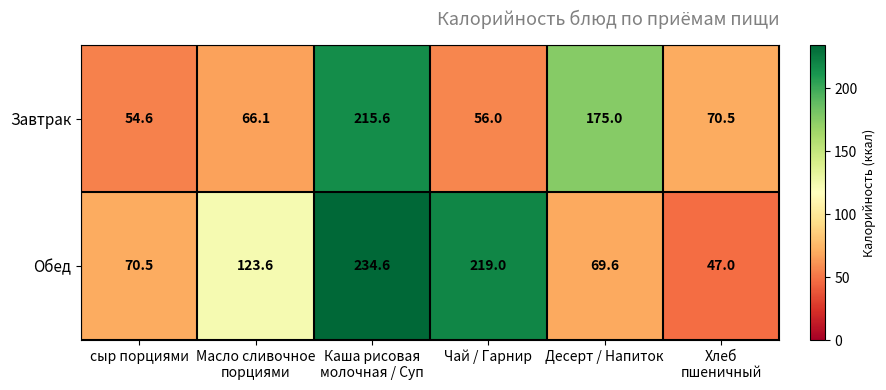

What is the sum of all Завтрак values?

637.8